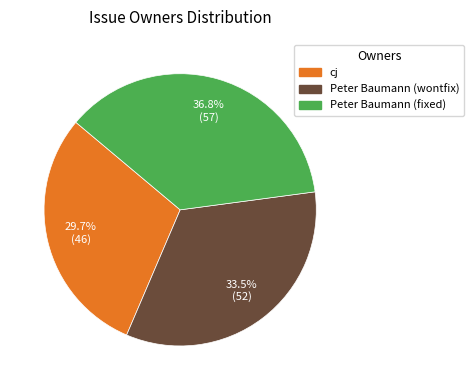

Is there a majority slice in this chart?

No